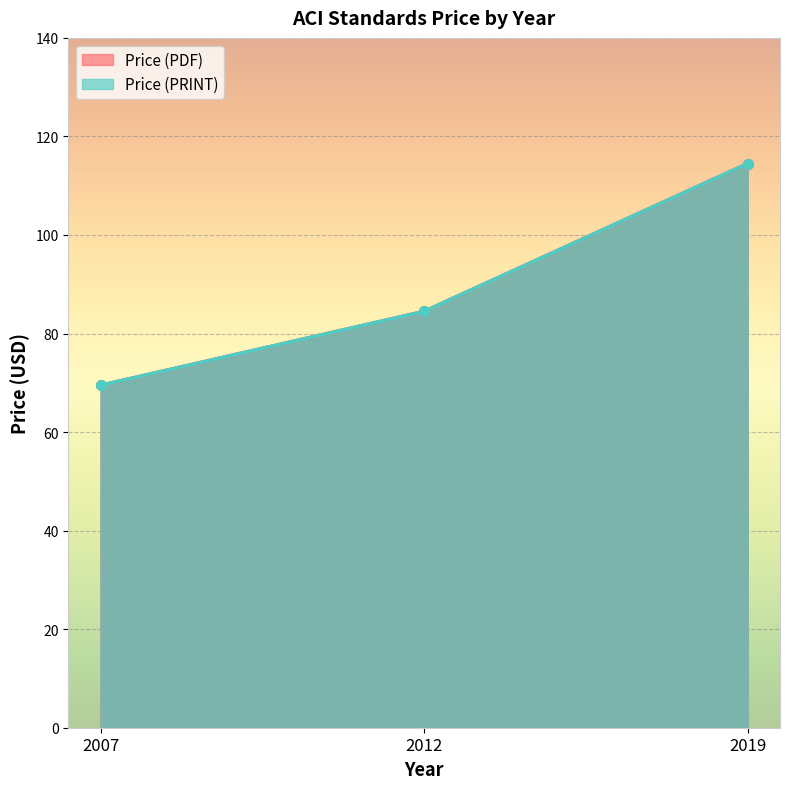

Which series has the largest range (max minus min)?

Price (PDF)